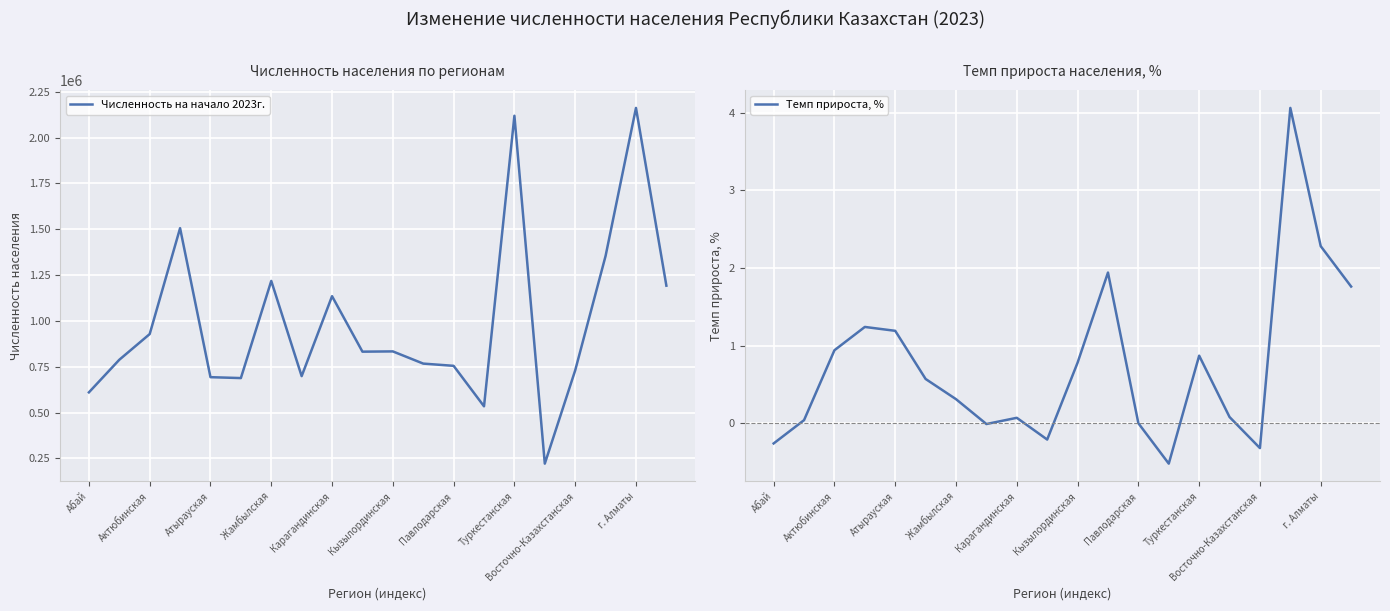

Does the chart display data point markers on the line(s)?

No